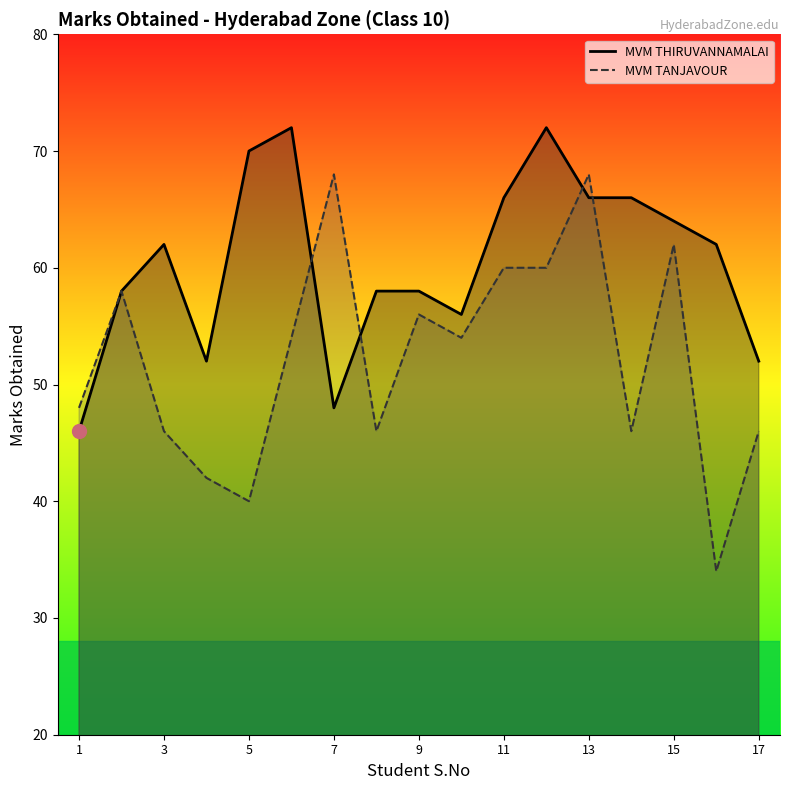

What is the difference between the maximum and minimum values in the MVM TANJAVOUR series?

34